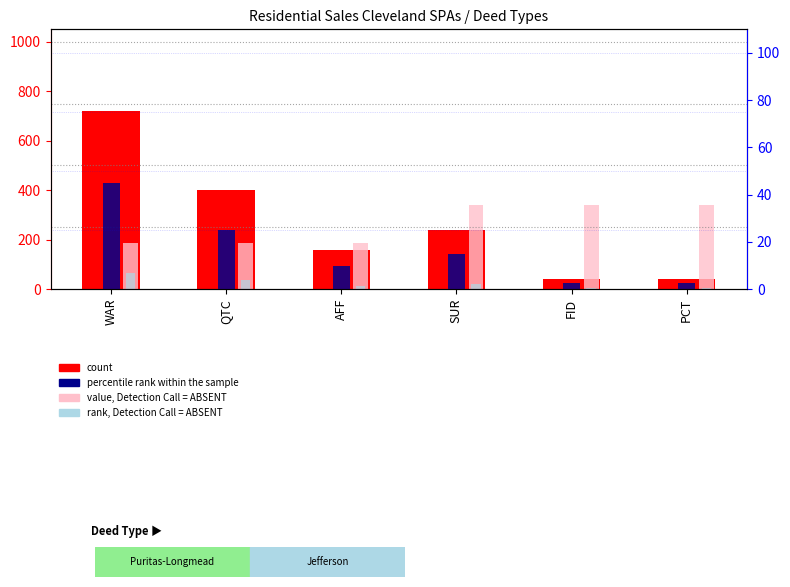

At FID, list the series in order from smallest to largest.

percentile rank within the sample, rank, Detection Call = ABSENT, count, value, Detection Call = ABSENT